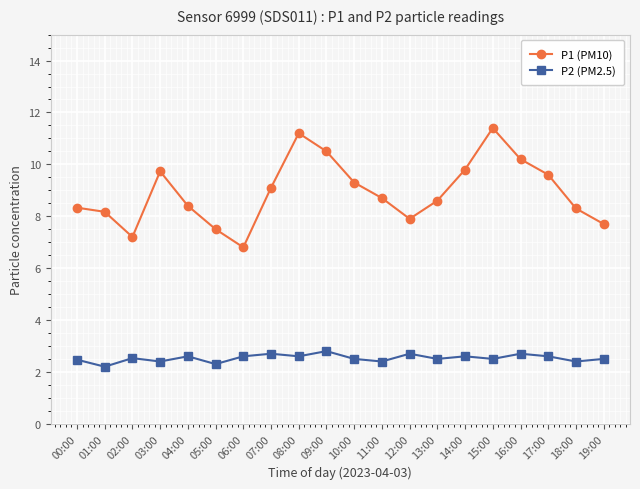

Rank the series by their maximum value, from highest to lowest.

P1 (PM10), P2 (PM2.5)